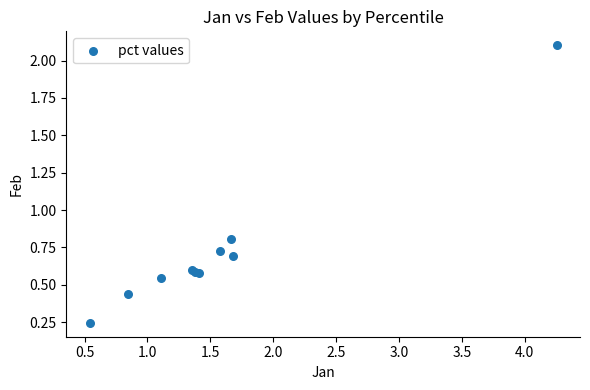

What Y value in the scatter plot is closest to 1?

0.8